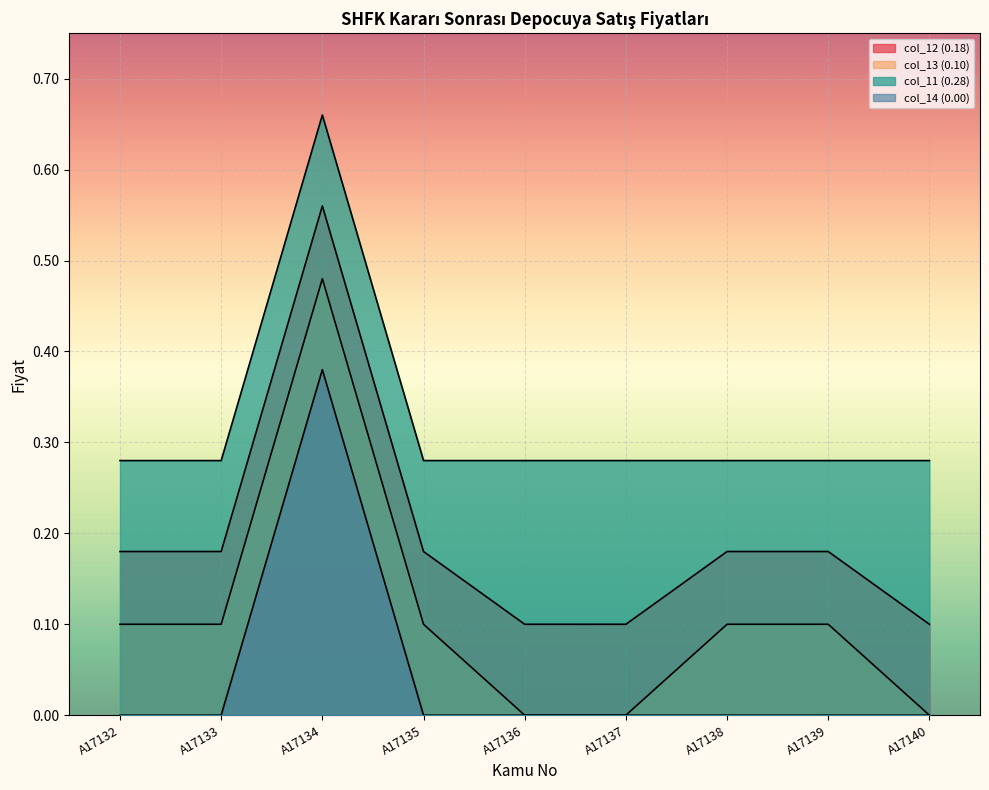

True or false: col_13 (0.10) and col_14 (0.00) cross at least once.

False